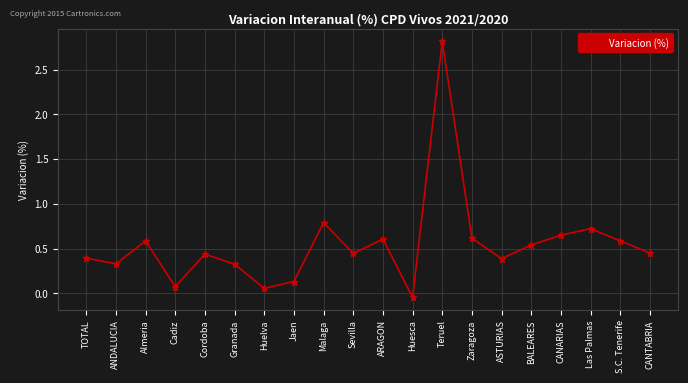

How many points are higher than both their immediate neighbors (excluding endpoints)?

6